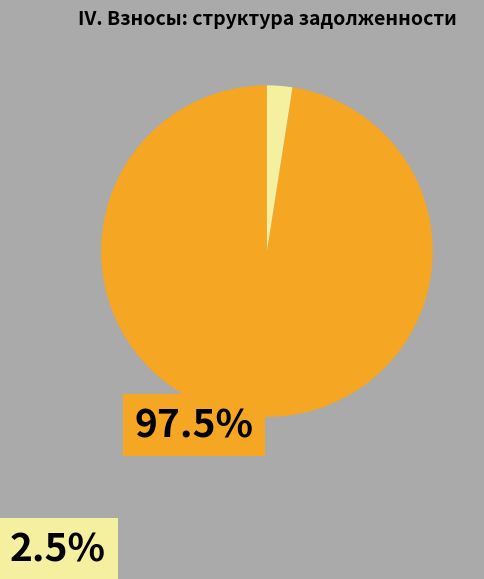

Is there a majority slice in this chart?

Yes